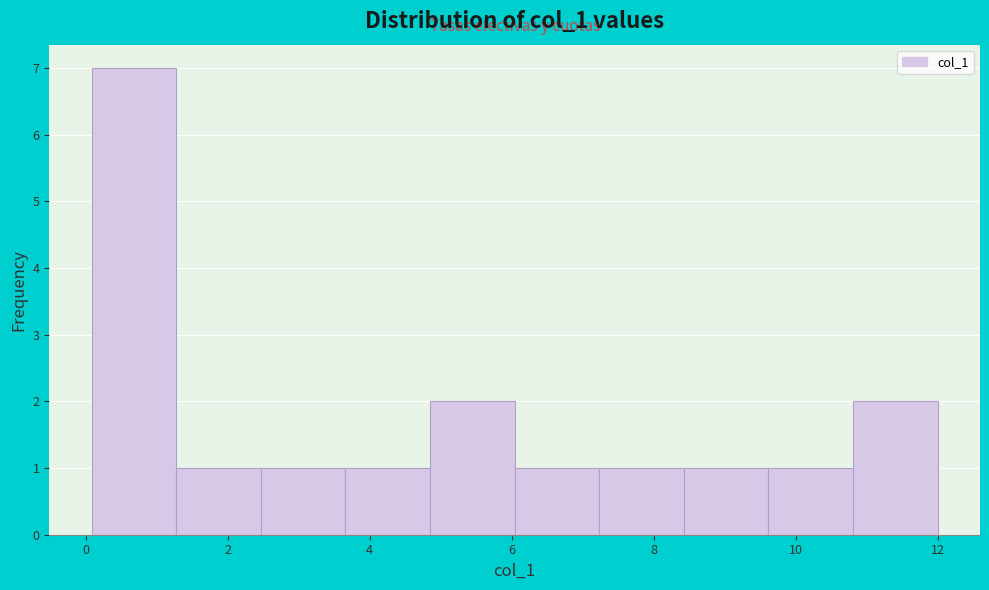

Reading left to right, transcribe this chart: for each bar, give the range it covers on the x-axis and its height. Neither the bar edges nor the heights are printed on the chart, so give them approximately, as read against the axes.

0.0 to 1.2: 7
1.2 to 2.4: 1
2.4 to 3.6: 1
3.6 to 4.8: 1
4.8 to 6.0: 2
6.0 to 7.2: 1
7.2 to 8.4: 1
8.4 to 9.6: 1
9.6 to 10.8: 1
10.8 to 12.0: 2